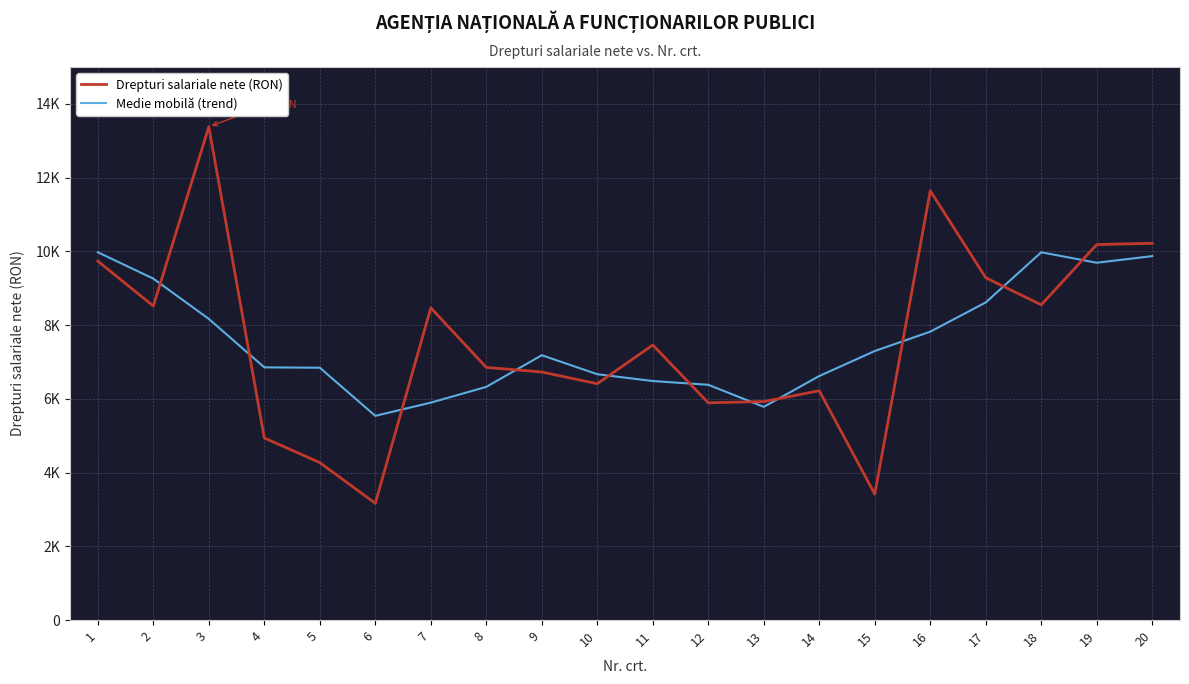

What are all the series names shown in the legend?

Drepturi salariale nete (RON), Medie mobilă (trend)